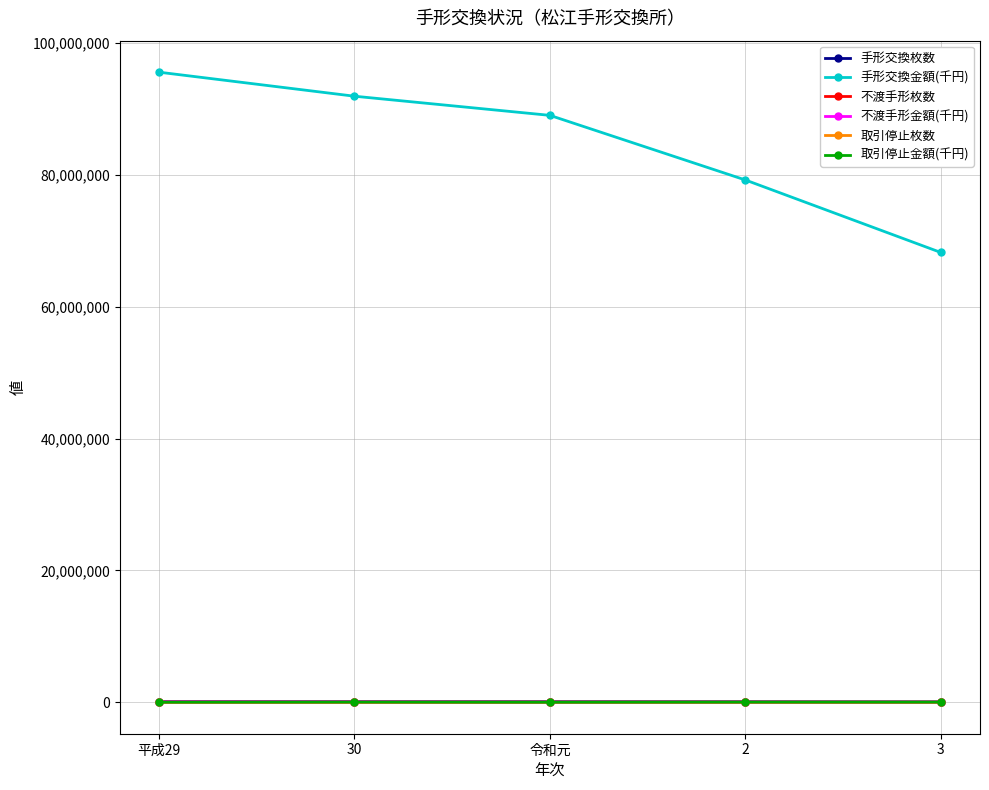

In 取引停止金額(千円), how many points are higher than both neighbors (excluding endpoints)?

1